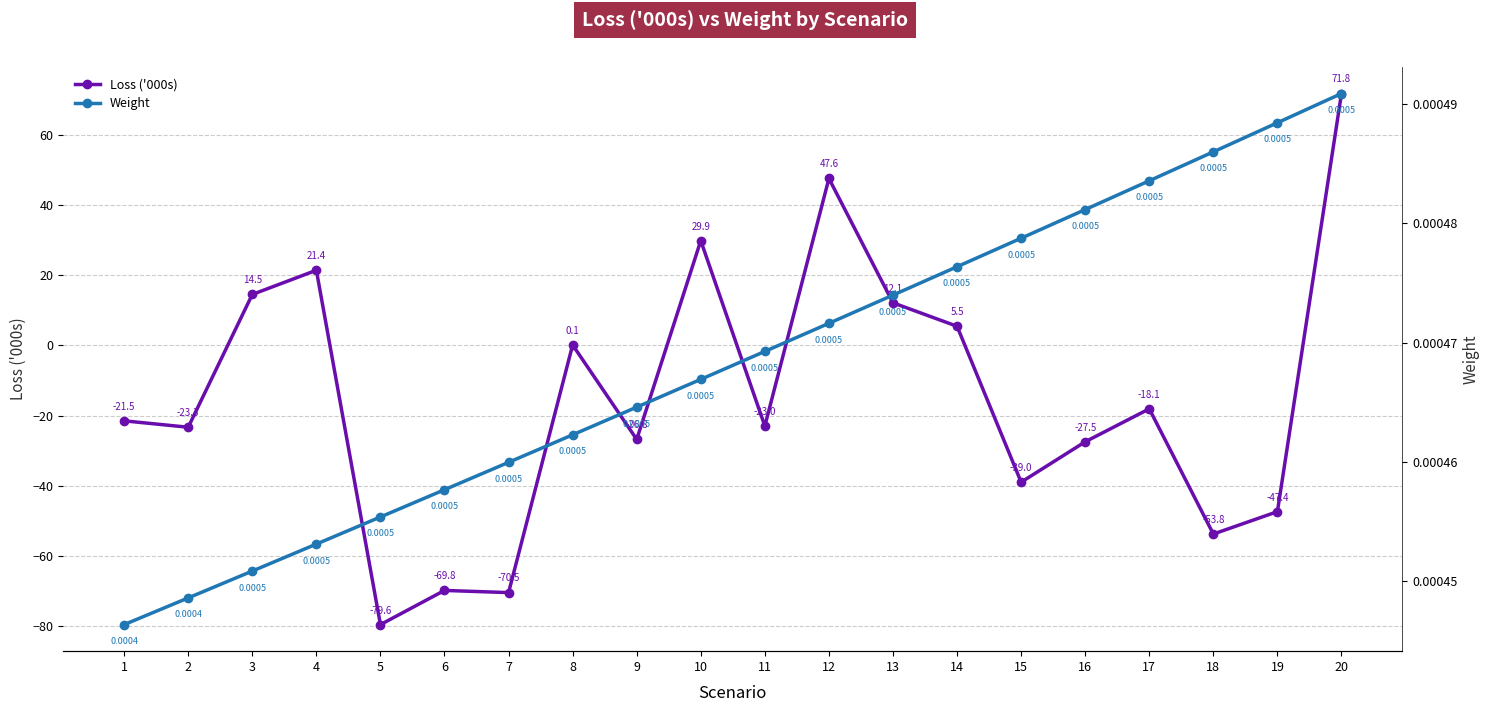

What are all the series names shown in the legend?

Loss ('000s), Weight